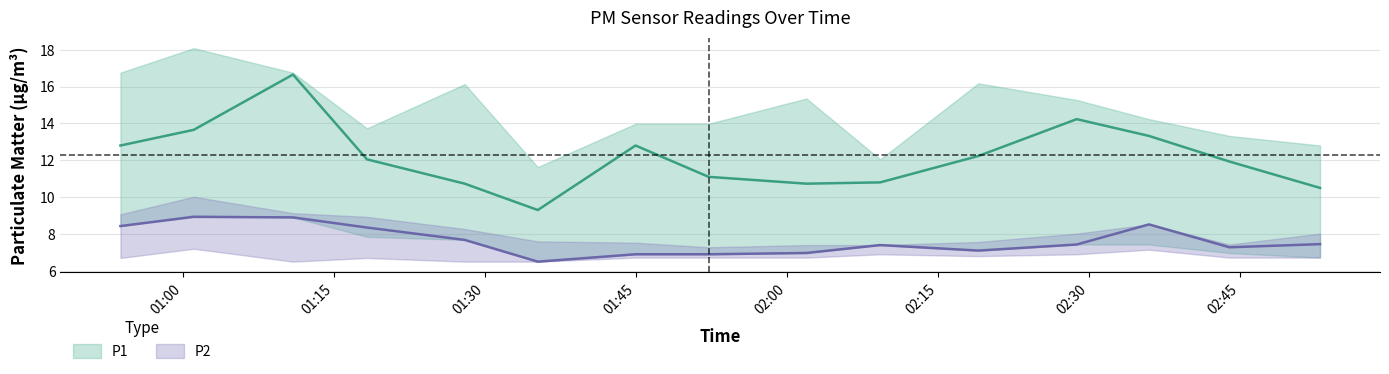

What is the maximum value shown in the chart?

18.1